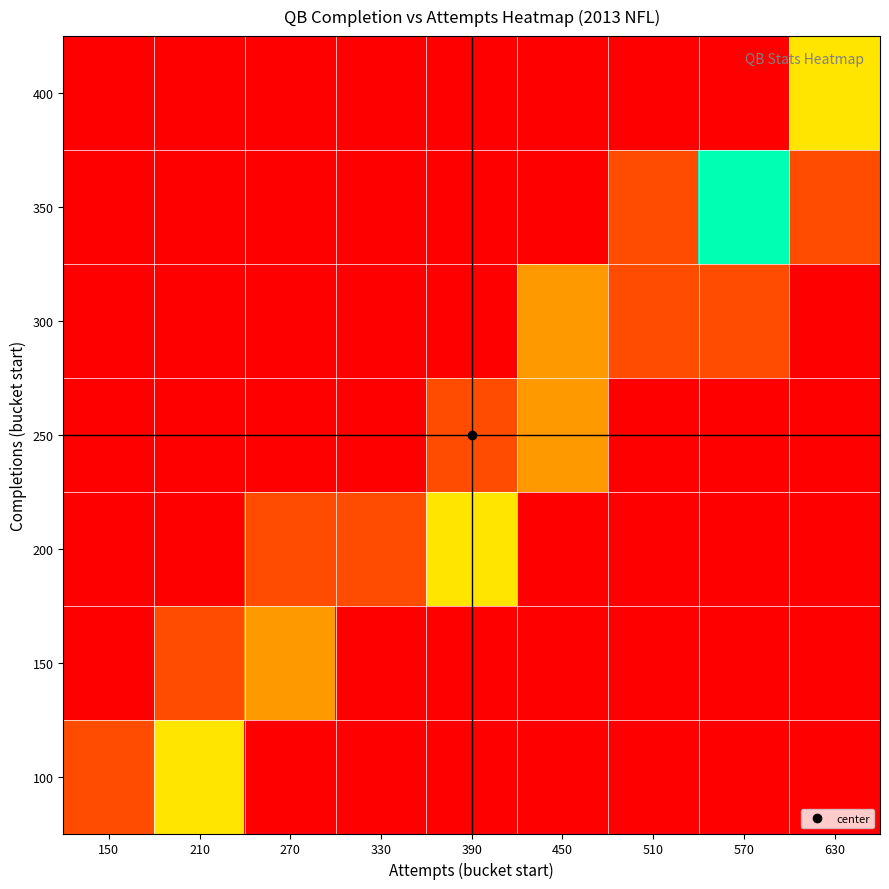

At 270, list the series in order from smallest to largest.

100, 250, 300, 350, 400, 200, 150